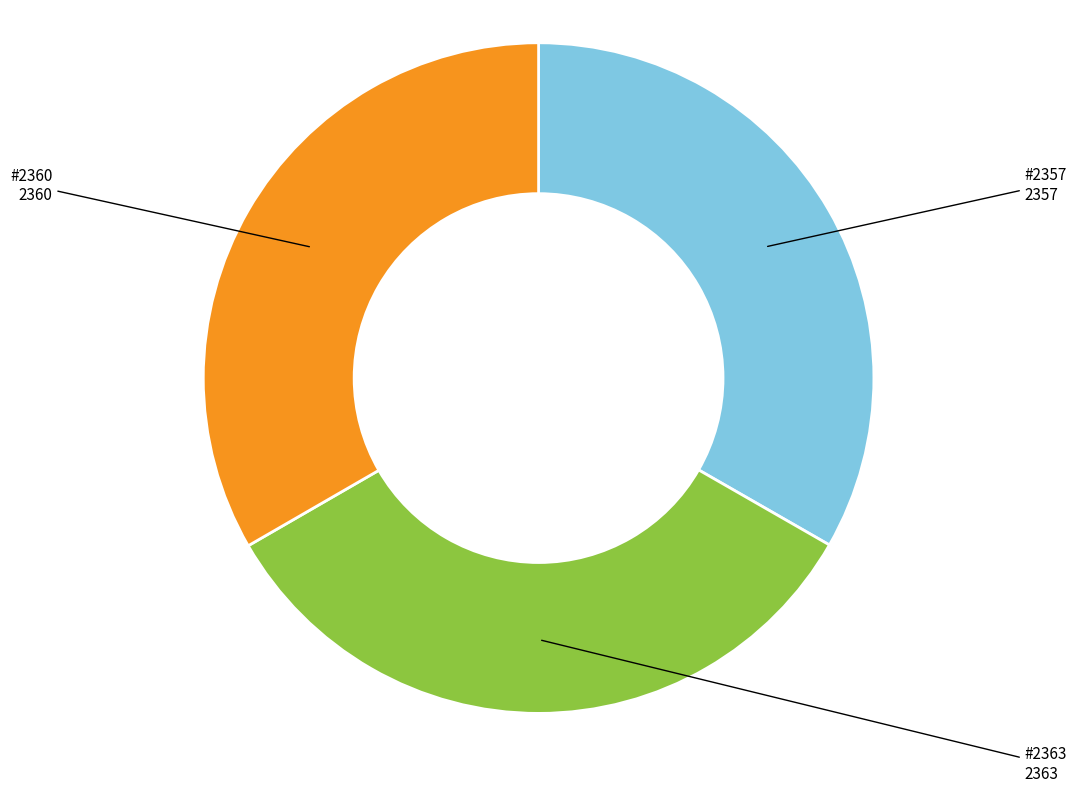

Is there any slice that represents more than half of the pie?

No